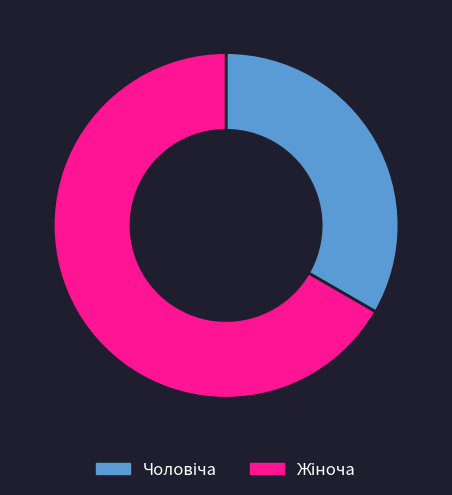

Does any single category account for the majority?

Yes